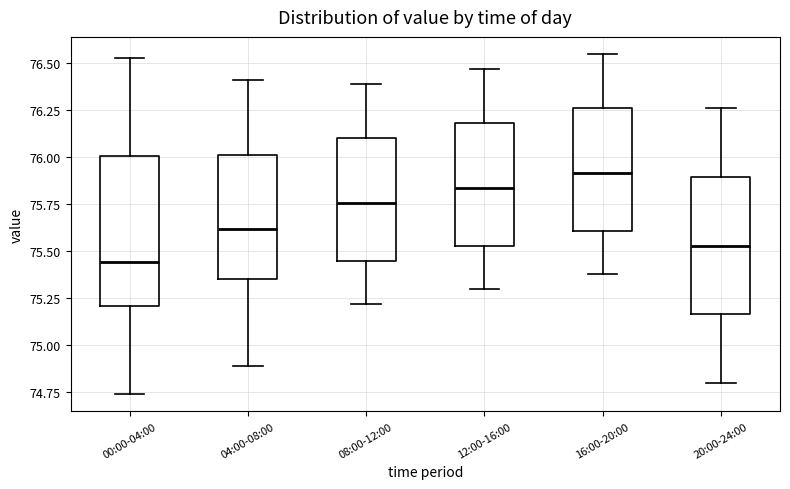

Which box has the lowest median line?

00:00-04:00